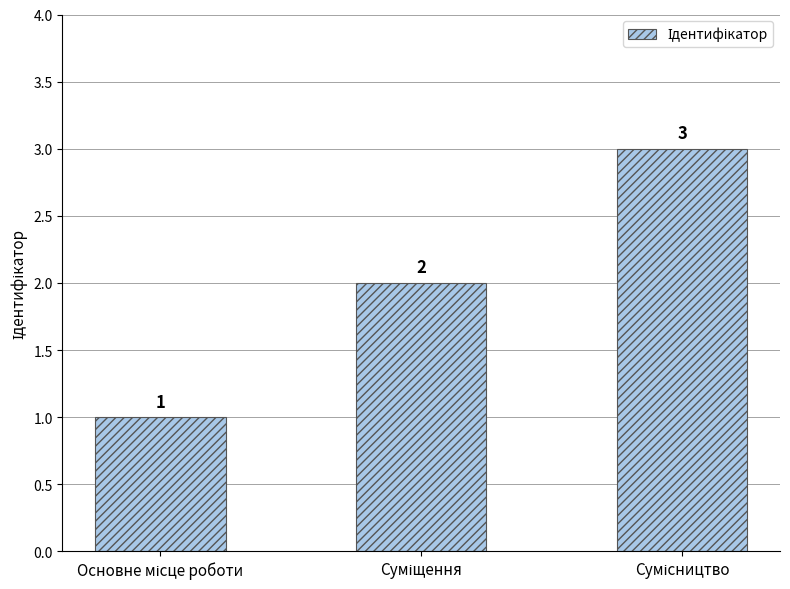

How many values are between 1 and 3?

3